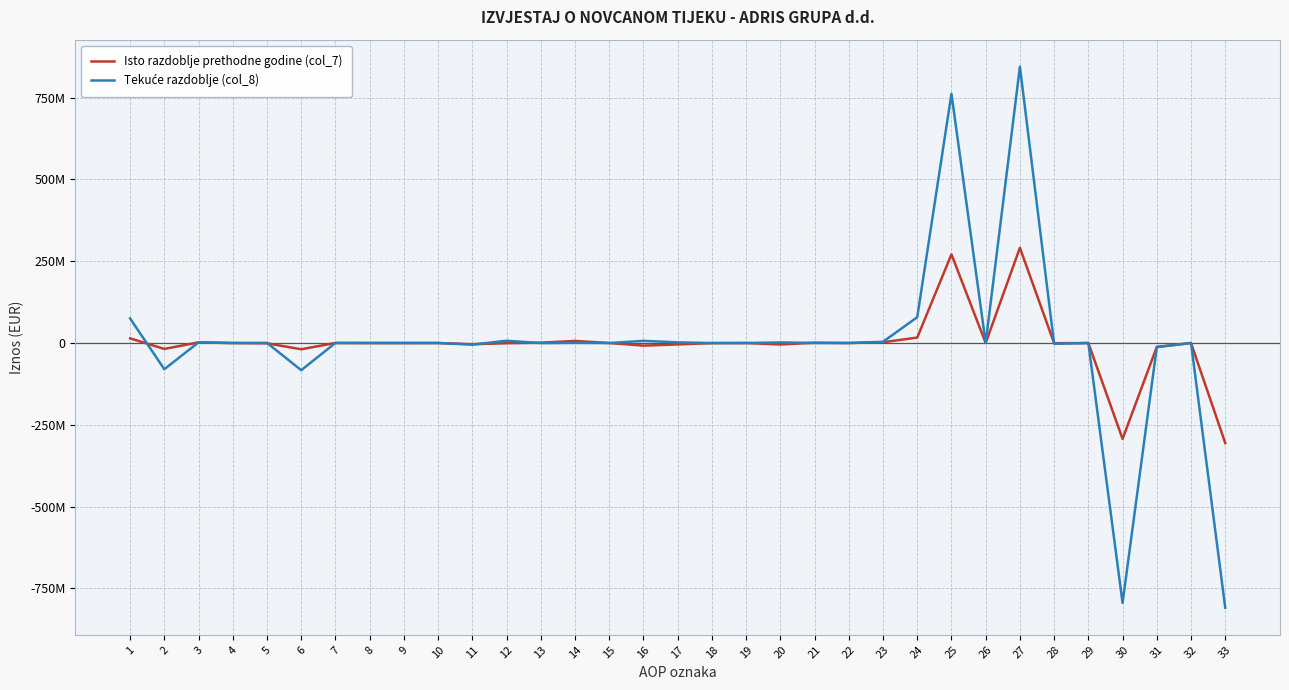

True or false: Tekuće razdoblje (col_8) and Isto razdoblje prethodne godine (col_7) cross at least once.

True